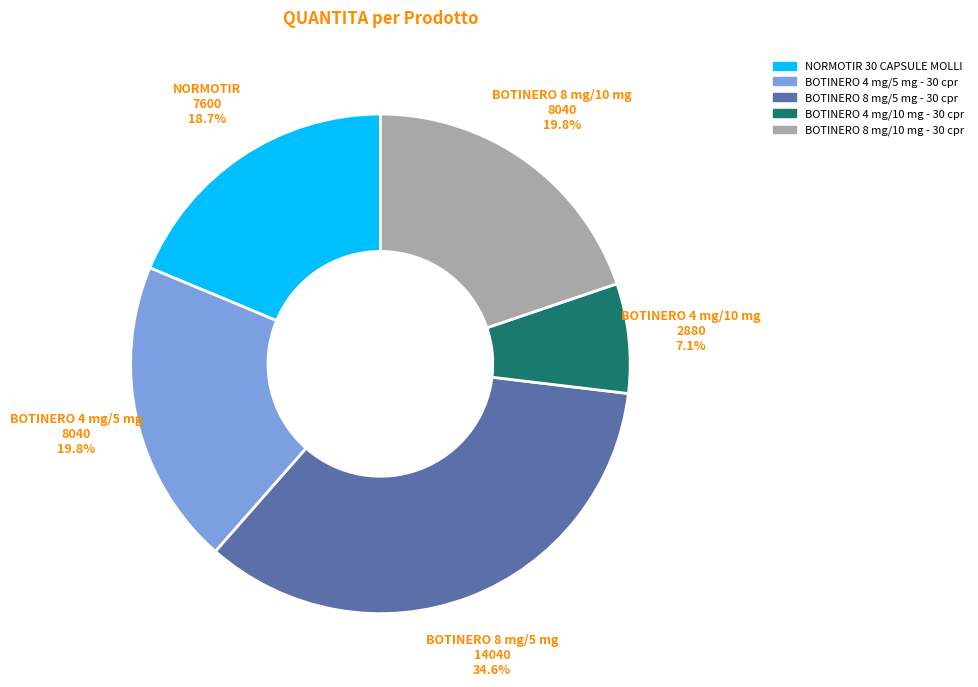

To the nearest percent, what portion does BOTINERO 4 mg/5 mg - 30 cpr represent?

20%